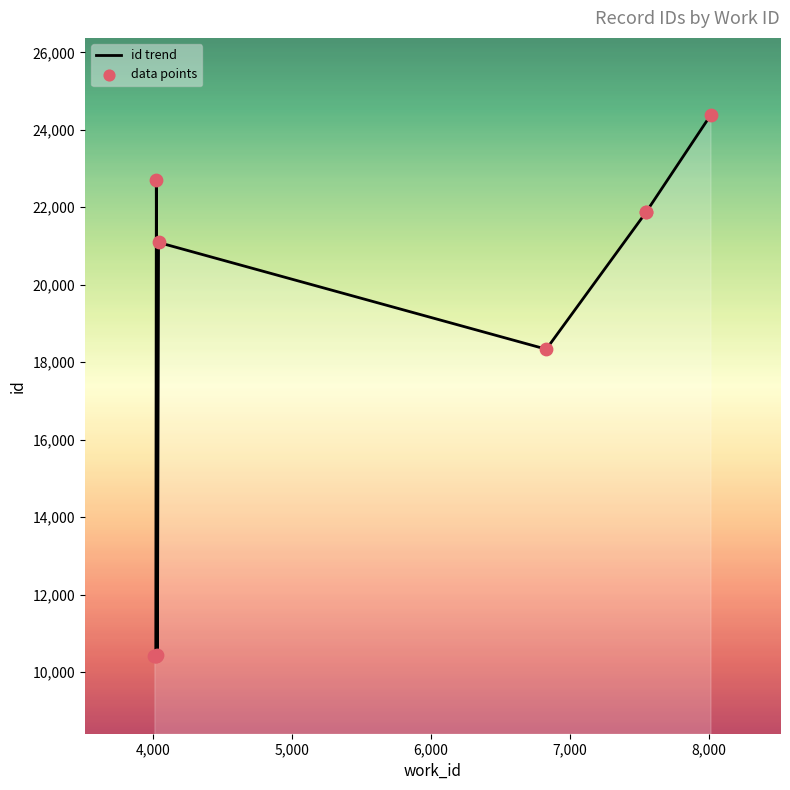

Which series has the largest total across all categories?

id trend